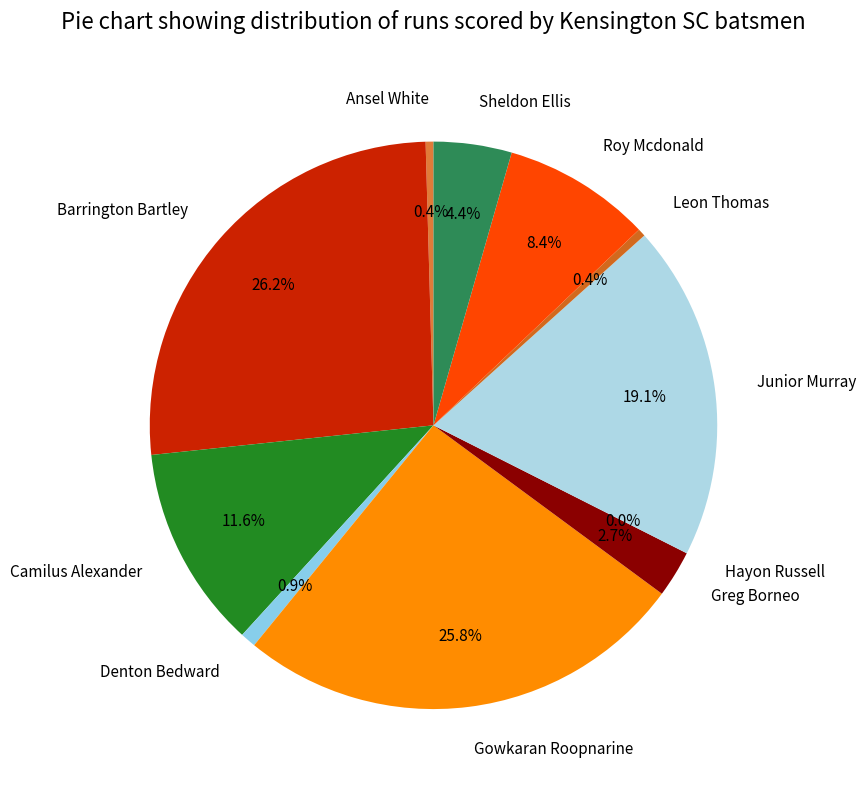

Combined, what portion of the pie is Hayon Russell and Junior Murray?

19.1%